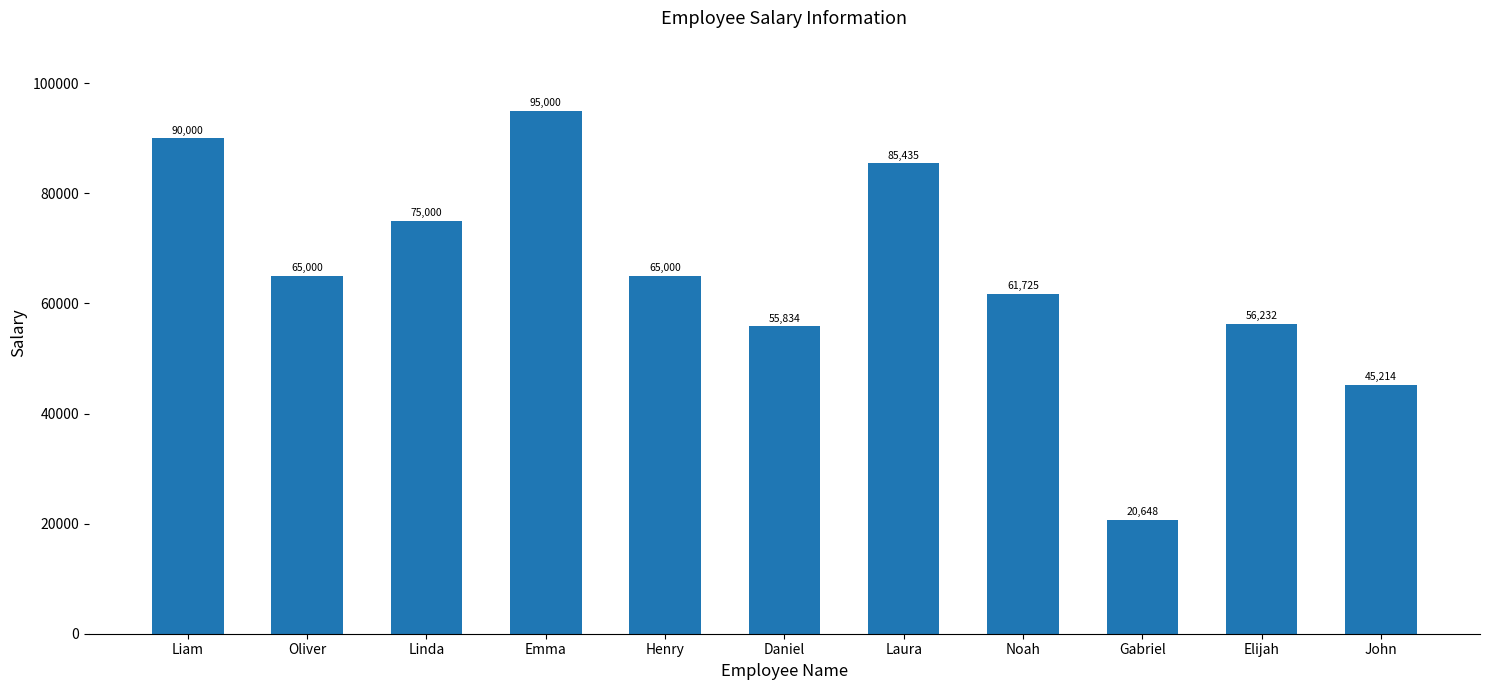

Are the bars horizontal?

No